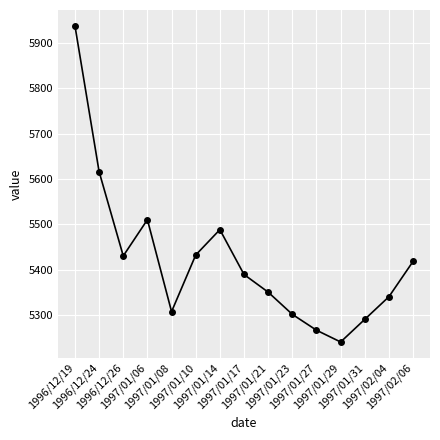

Where does the data first go above 5389?

1996/12/19